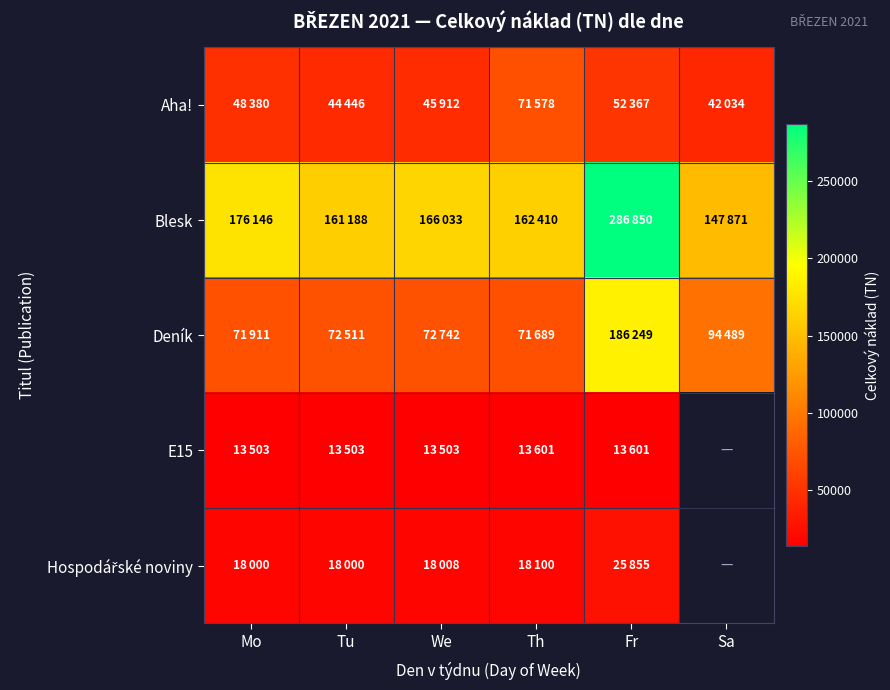

What is the sum of all Blesk values?

1100498.0